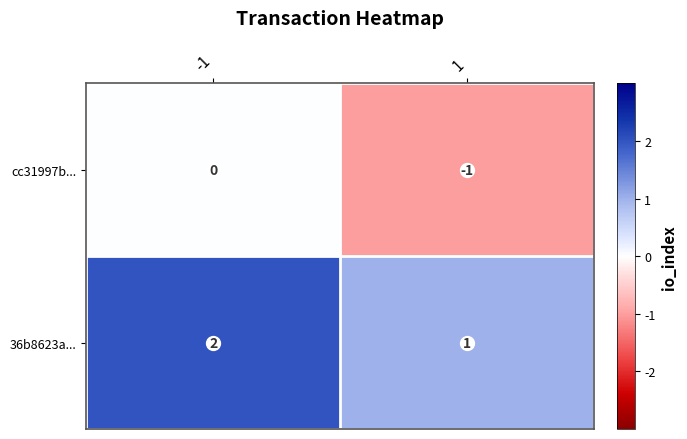

At -1, list the series in order from smallest to largest.

cc31997b..., 36b8623a...